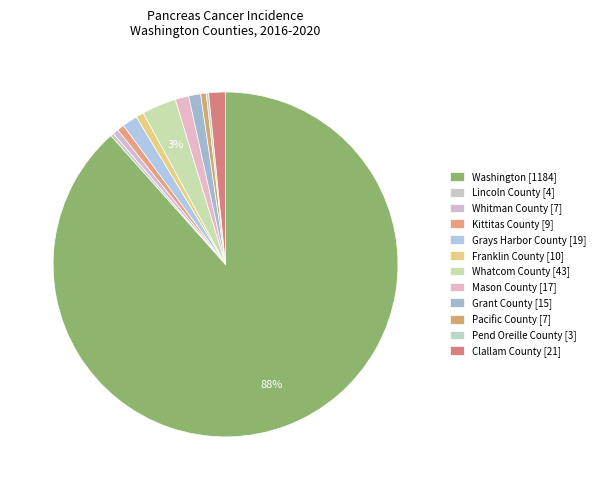

What is the total percentage of Mason County [17] and Whitman County [7]?

1.8%